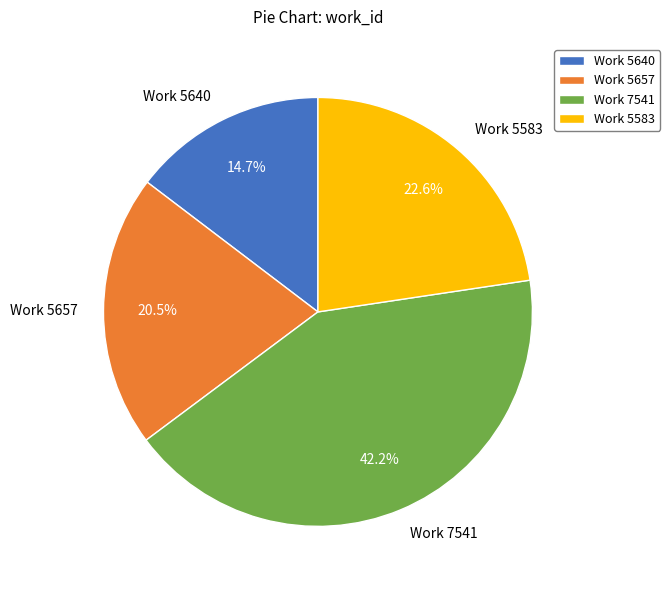

Rank the categories by value from highest to lowest.

Work 7541, Work 5583, Work 5657, Work 5640